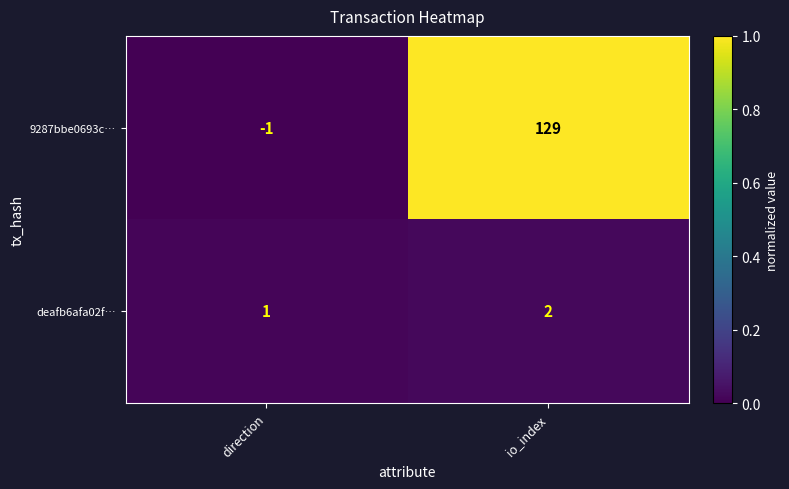

Reading right to left, transcribe all the data shown in this chart.

9287bbe0693c…: 129	-1
deafb6afa02f…: 2	1